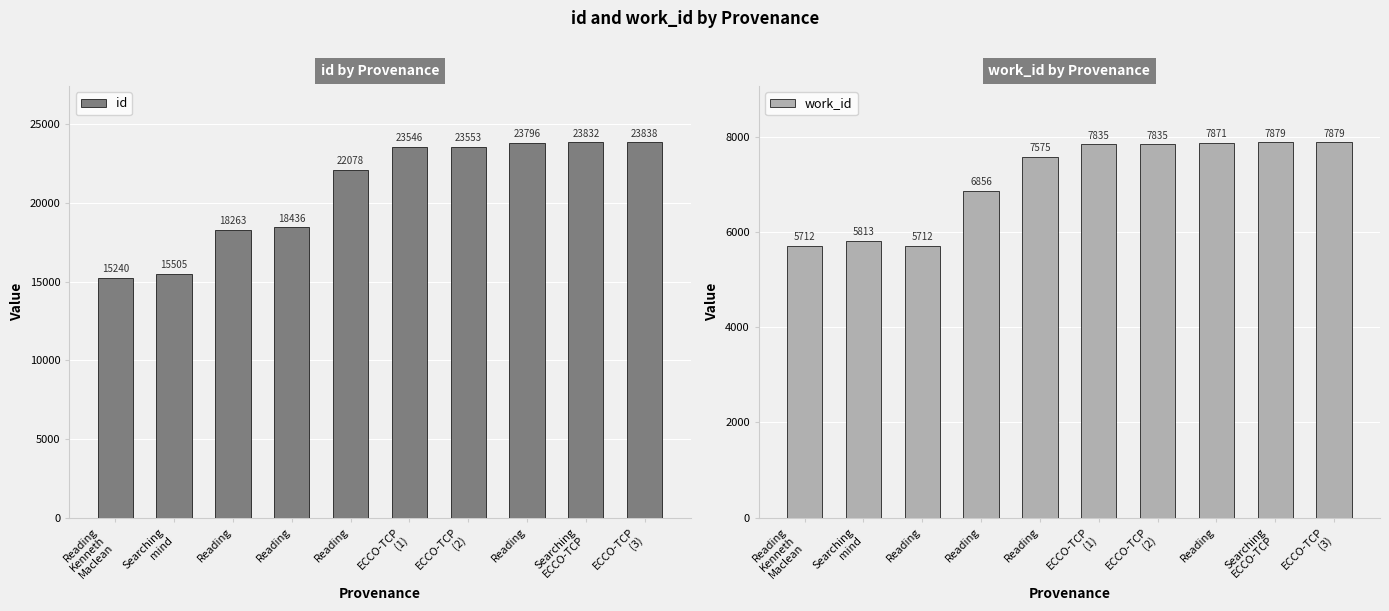

What is the minimum value shown in the chart?

5712